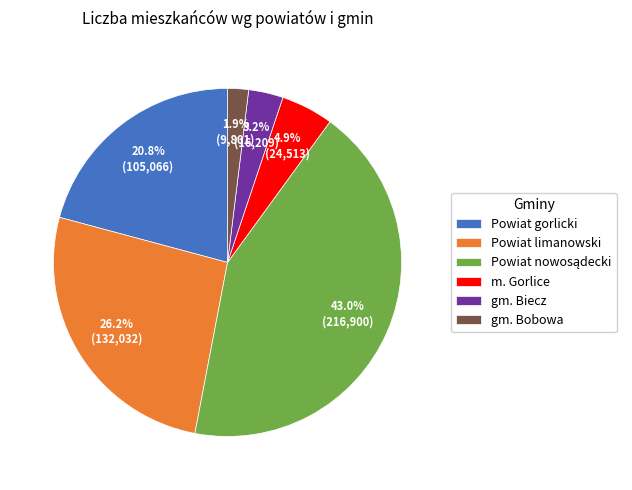

Combined, do gm. Biecz and Powiat limanowski account for over 50%?

No